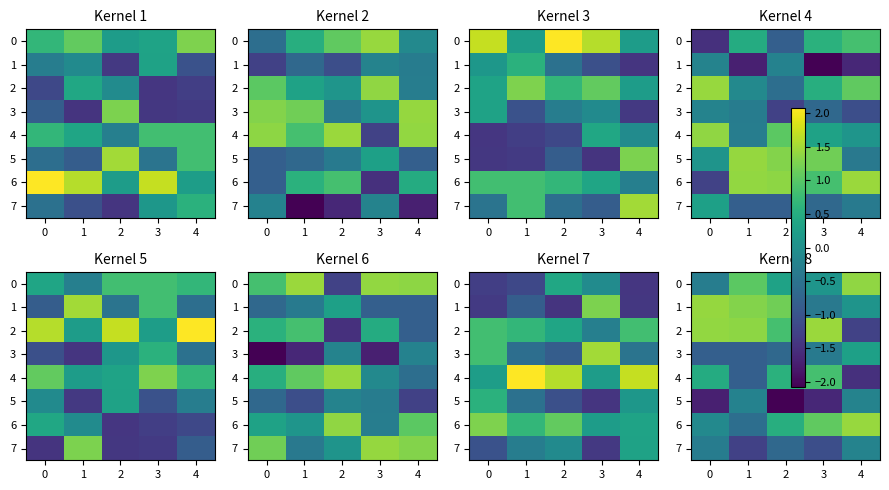

True or false: 5 has a value of -0.3 at 4.

False